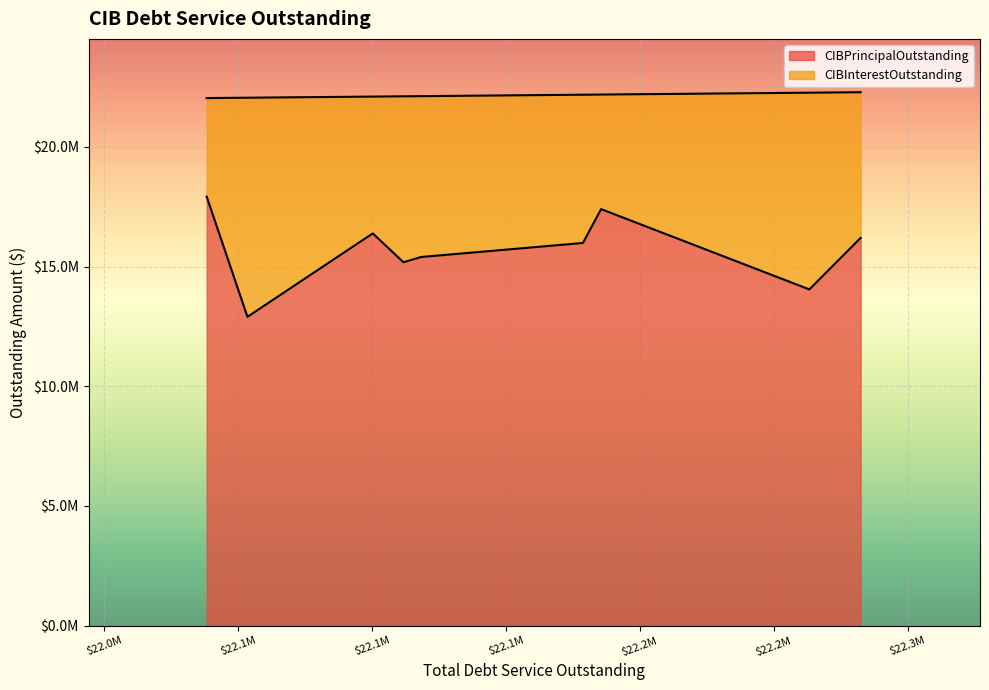

How many data points in CIBPrincipalOutstanding are less than 15985000?

4